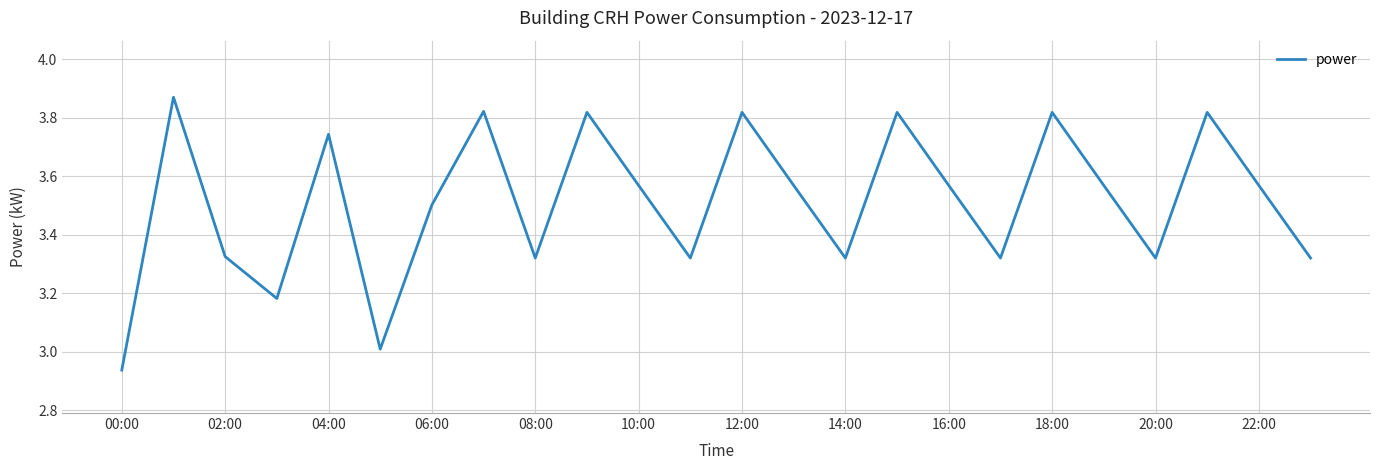

Is this an area chart (filled region under the line)?

No